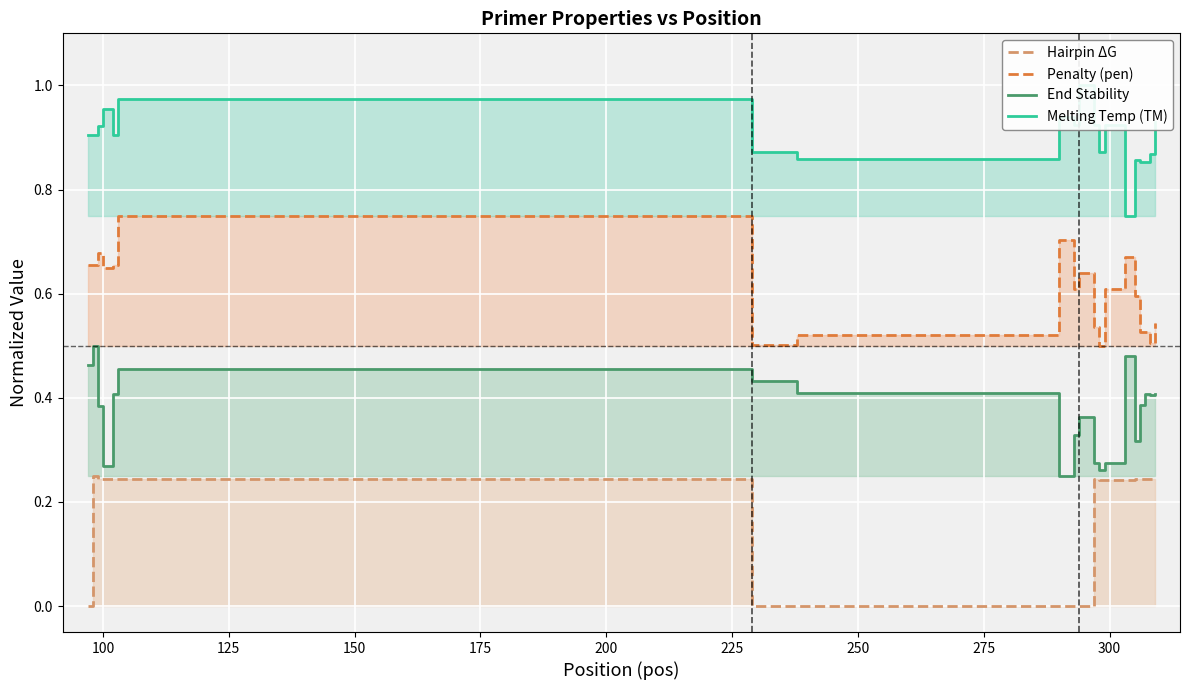

Count the Penalty (pen) values in the range 0 to 1.

20